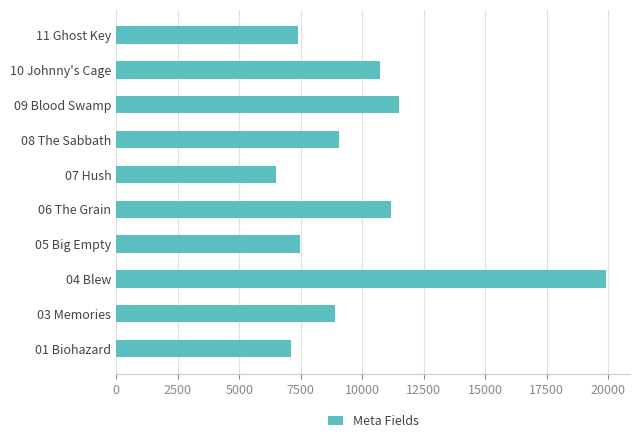

Which category has the lowest value across all series?

07 Hush